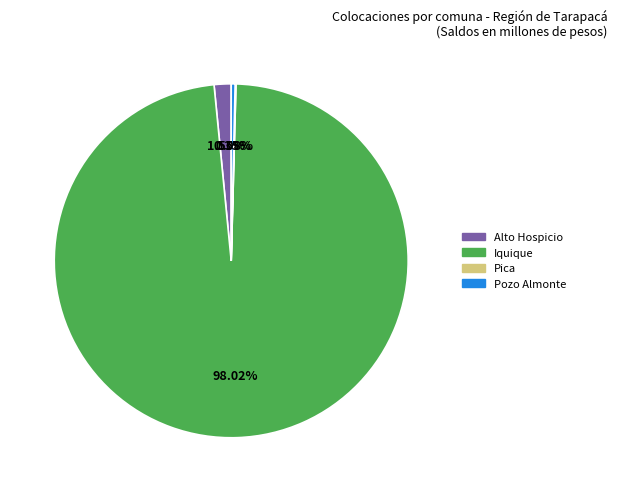

What is the ratio of the value at Alto Hospicio to the value at Pozo Almonte?

4.4